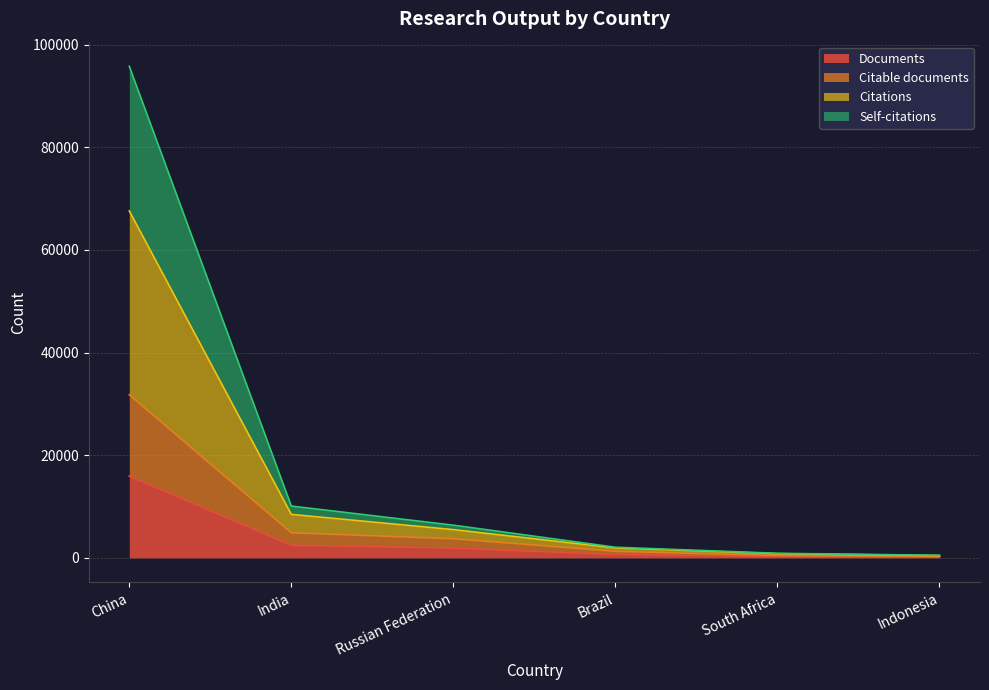

Which category has the highest value in the Documents series?

China